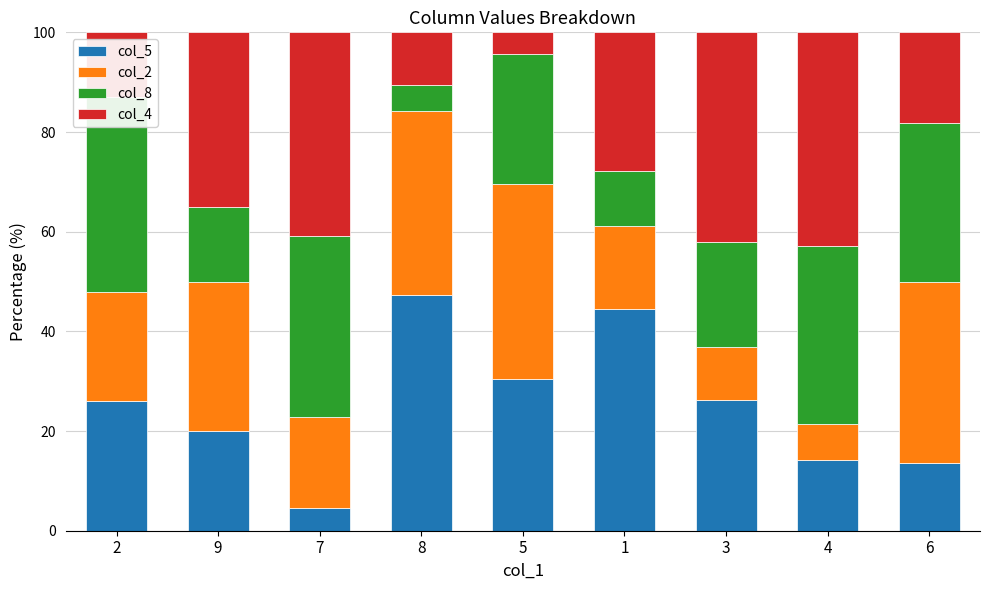

Reading right to left, transcribe all the data shown in this chart.

col_5: 13.6	14.3	26.3	44.4	30.4	47.4	4.5	20.0	26.1
col_2: 36.4	7.1	10.5	16.7	39.1	36.8	18.2	30.0	21.7
col_8: 31.8	35.7	21.1	11.1	26.1	5.3	36.4	15.0	39.1
col_4: 18.2	42.9	42.1	27.8	4.3	10.5	40.9	35.0	13.0